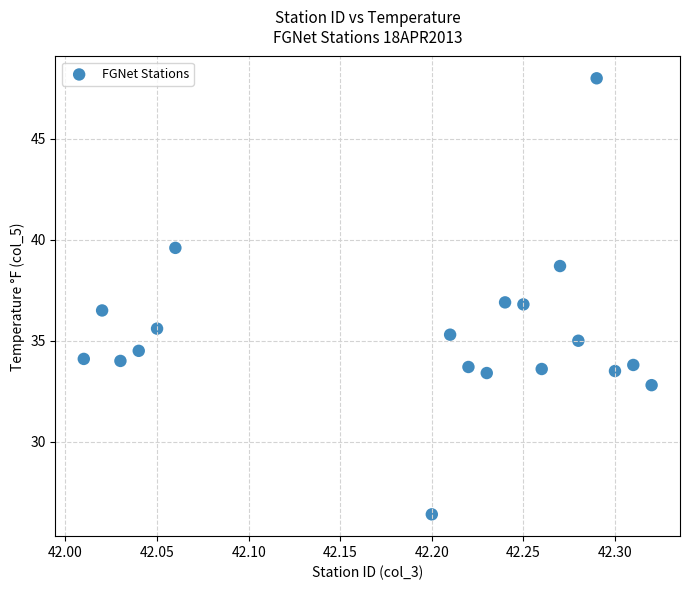

What is the range of X values (max minus min)?

0.3